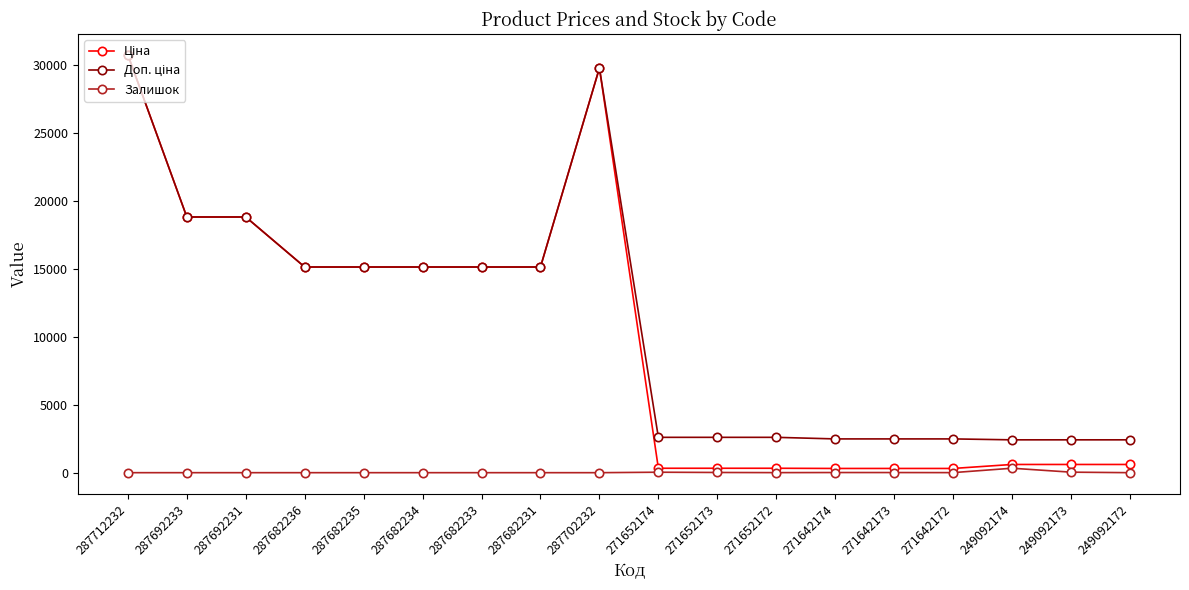

What is the greatest value displayed?

30717.1